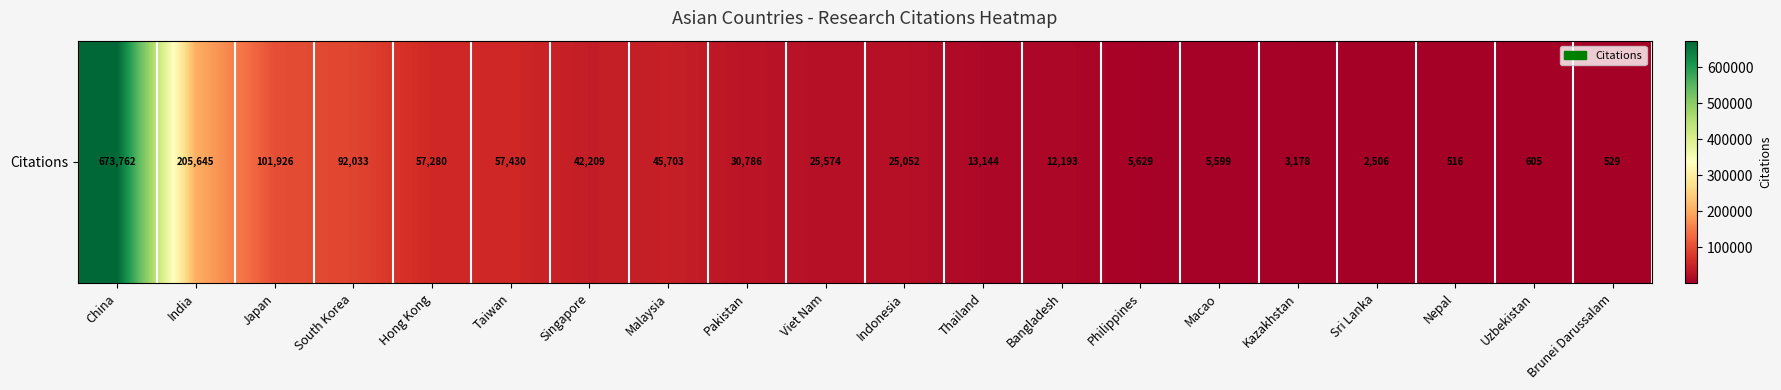

What is the change in value from China to India?

-468117